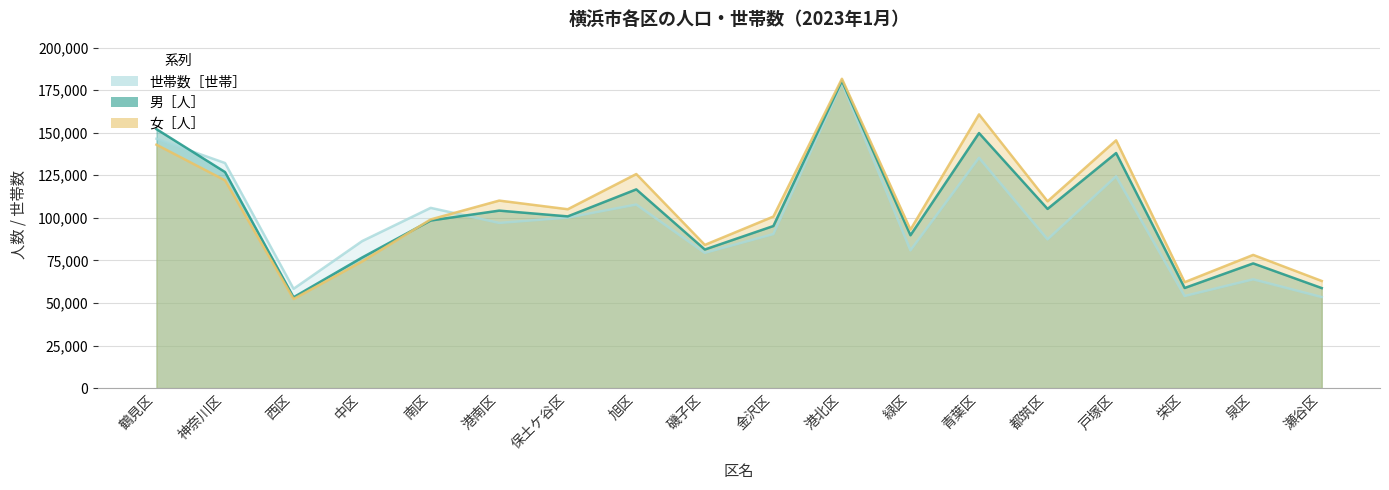

At how many categories does at least one series exceed 115897?

6